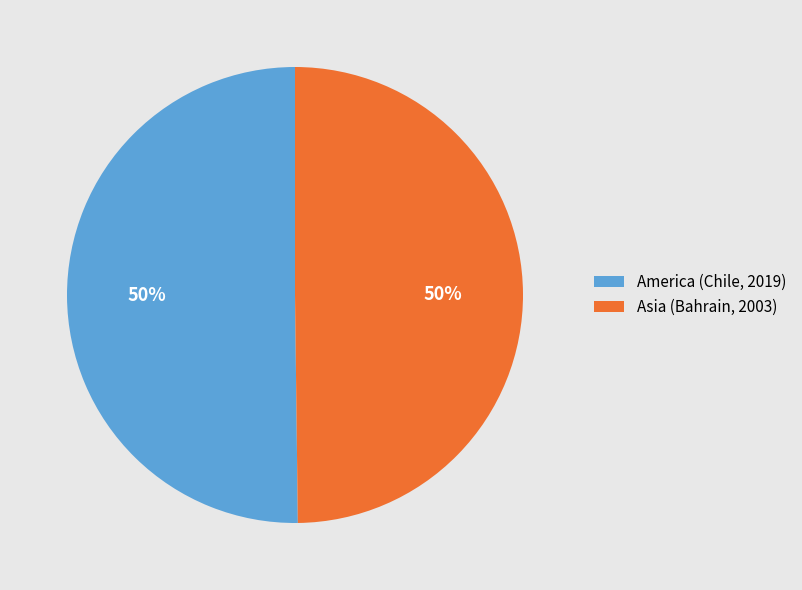

Do America (Chile, 2019) and Asia (Bahrain, 2003) together represent more than half of the pie?

Yes